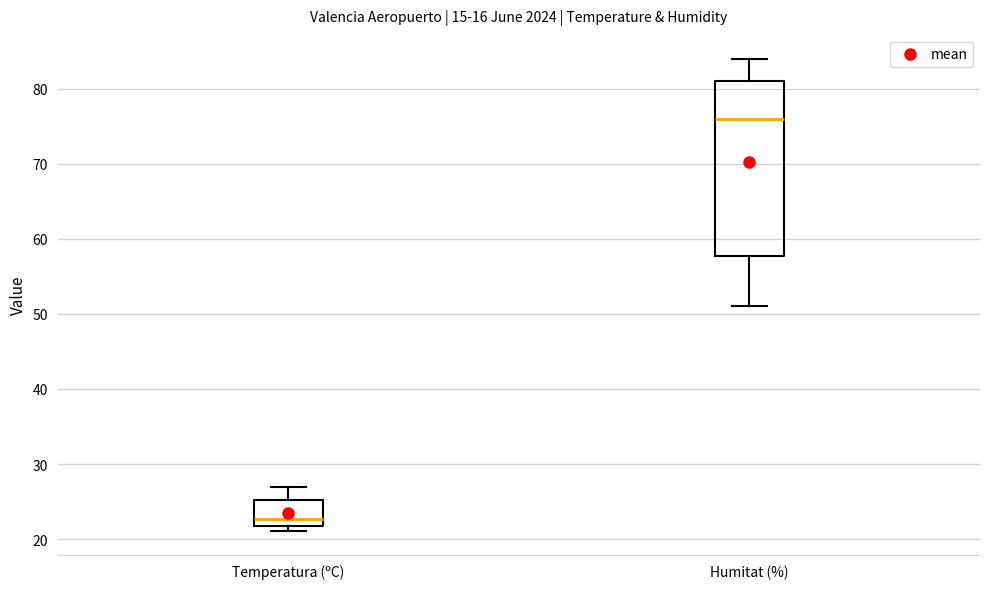

Comparing the boxes themselves (not the whiskers), which one is the tallest?

Humitat (%)